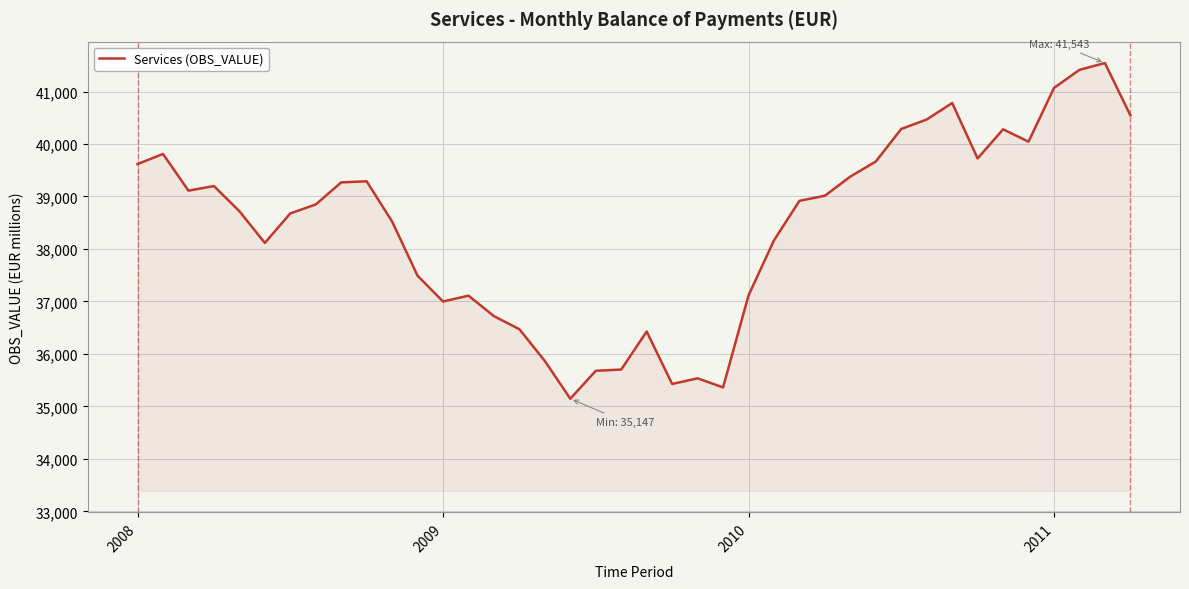

What is the greatest value displayed?

41543.1